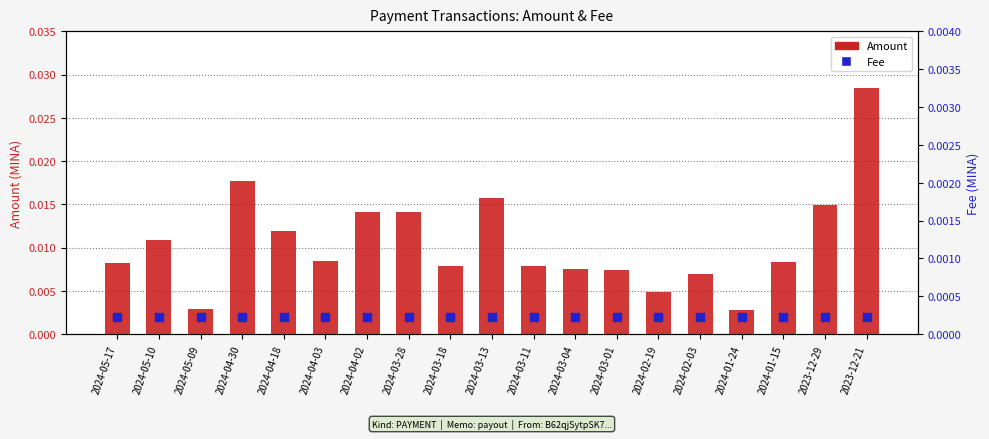

Which series has the largest Y range (max minus min)?

Amount